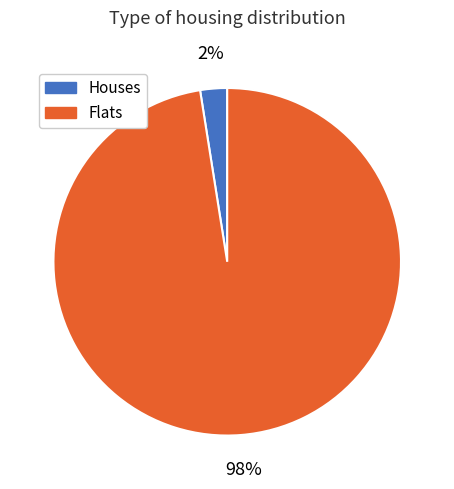

Is there any slice that represents more than half of the pie?

Yes